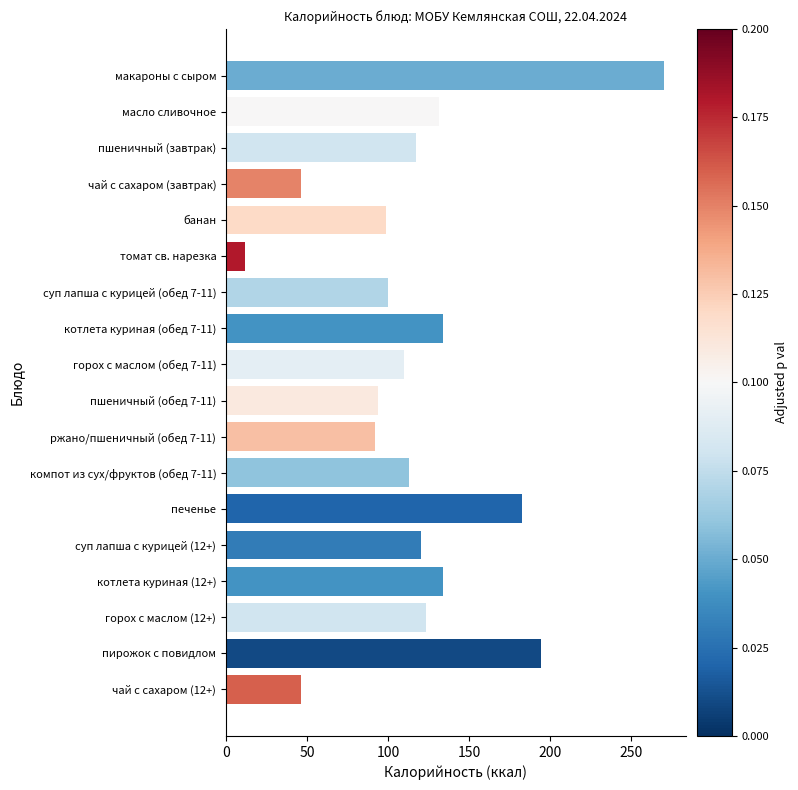

What is the change in value from макароны с сыром to масло сливочное?

-138.6